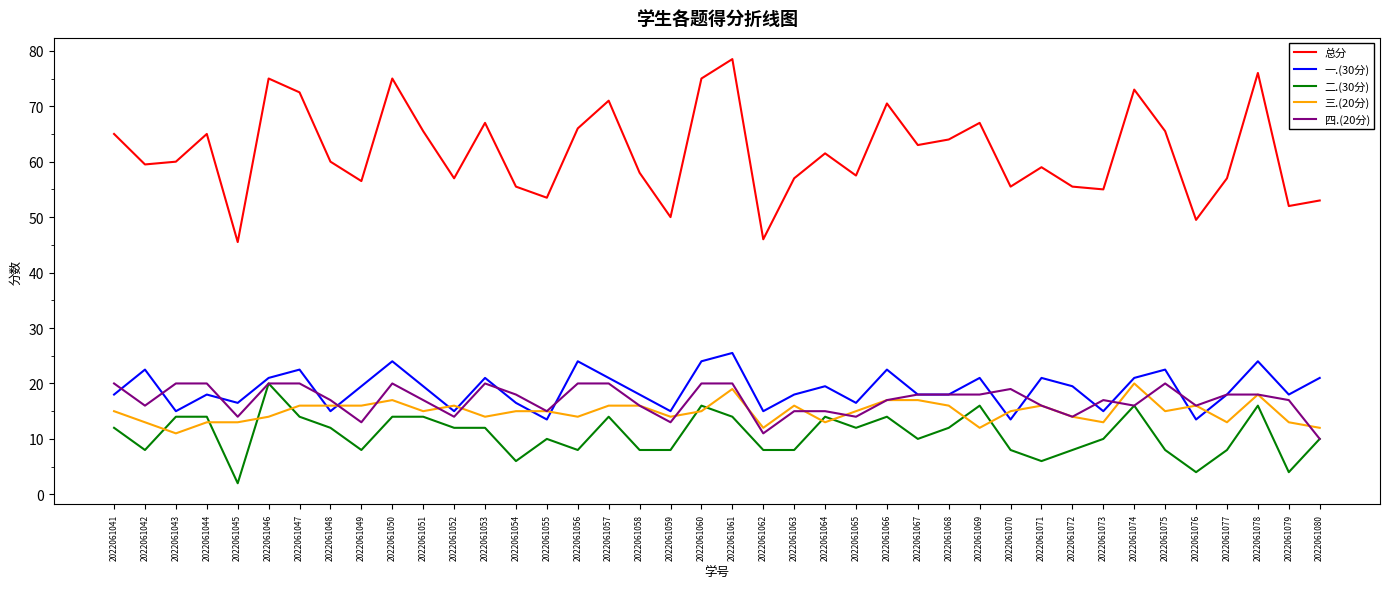

True or false: 四.(20分) has a value of 20.0 at 2022061056.

True